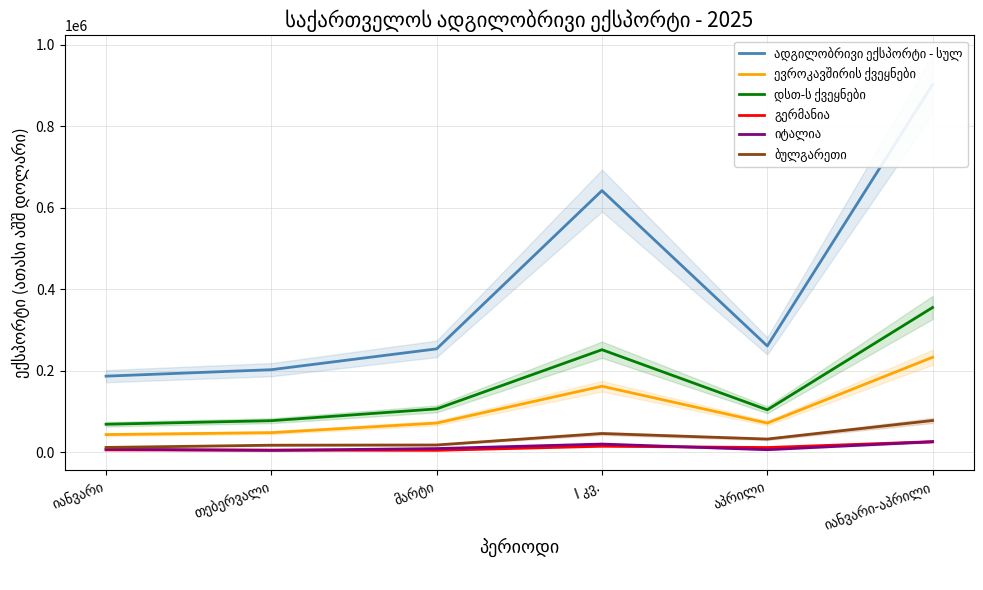

Reading left to right, list all the values displayed in this chart.

ადგილობრივი ექსპორტი - სულ: იანვარი=186313.6	თებერვალი=202177.8	მარტი=253262.2	I კვ.=641753.6	აპრილი=260412.9	იანვარი-აპრილი=902166.4
ევროკავშირის ქვეყნები: იანვარი=42841.7	თებერვალი=47601.2	მარტი=71114.5	I კვ.=161557.4	აპრილი=71091.1	იანვარი-აპრილი=232648.5
დსთ-ს ქვეყნები: იანვარი=68265.8	თებერვალი=76984.8	მარტი=105938.4	I კვ.=251189.0	აპრილი=103629.4	იანვარი-აპრილი=354818.4
გერმანია: იანვარი=5277.4	თებერვალი=4800.6	მარტი=4239.4	I კვ.=14317.4	აპრილი=11097.6	იანვარი-აპრილი=25415.1
იტალია: იანვარი=6866.6	თებერვალი=4181.6	მარტი=8555.3	I კვ.=19603.5	აპრილი=5768.7	იანვარი-აპრილი=25372.2
ბულგარეთი: იანვარი=11351.9	თებერვალი=16778.4	მარტი=17365.8	I კვ.=45496.1	აპრილი=31877.3	იანვარი-აპრილი=77373.4